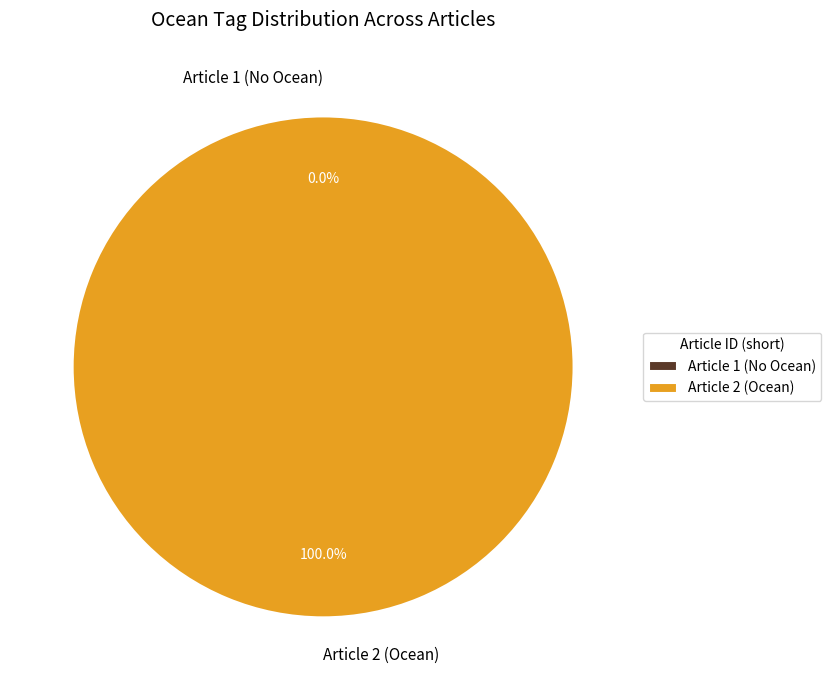

Does 07918CDA-DDDE-4A9F-ACFE-11476DE85F2D account for over 50% of the chart?

Yes